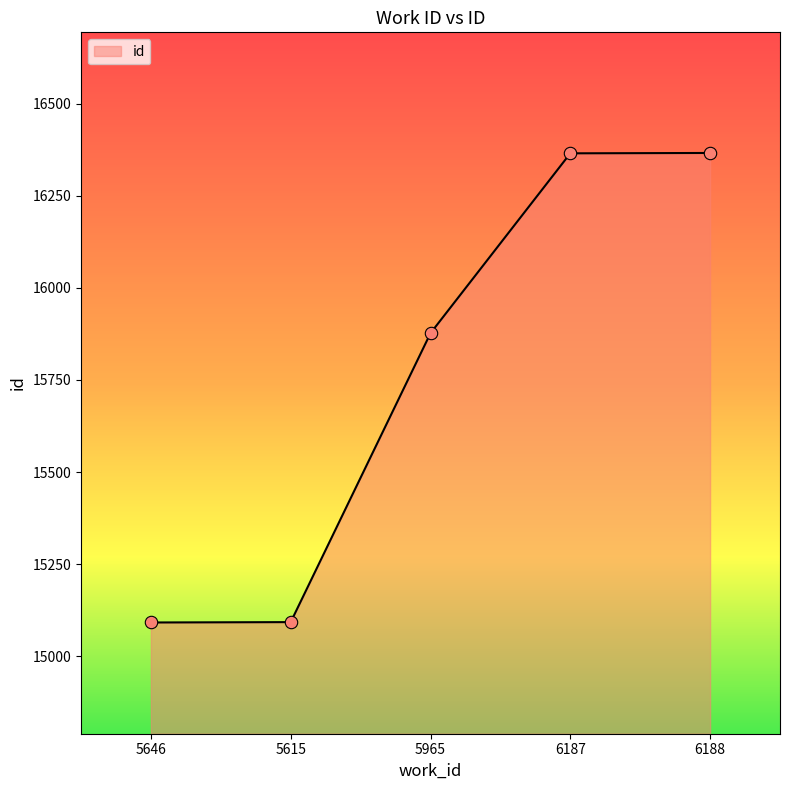

Between 6188 and 5615, which is larger?

6188